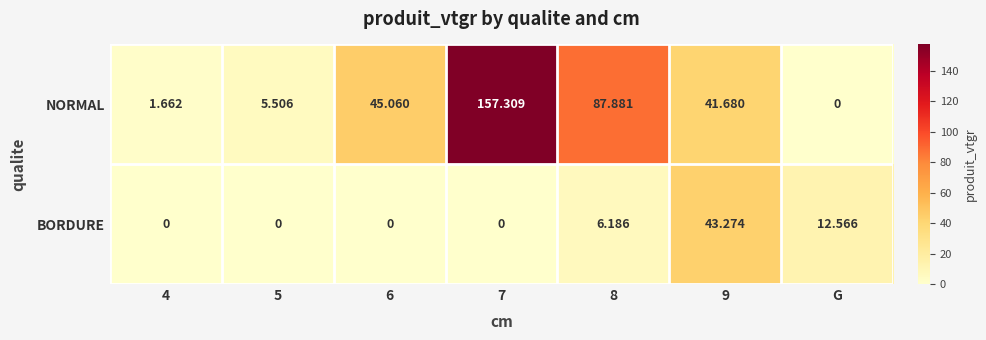

Which series changed the most between 4 and 6?

NORMAL